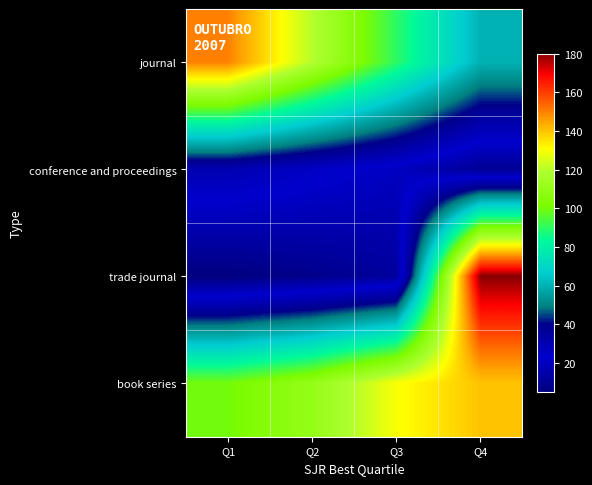

Count the number of categories in the chart.

4